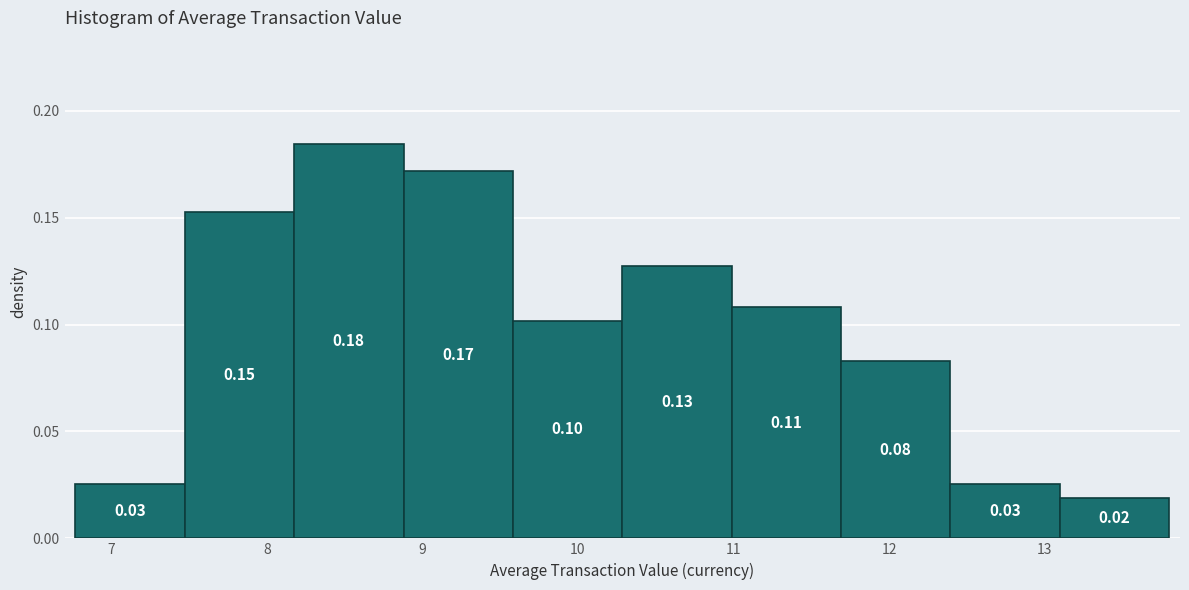

Over which range of the x-axis is the bar tallest?

8.2 to 8.9